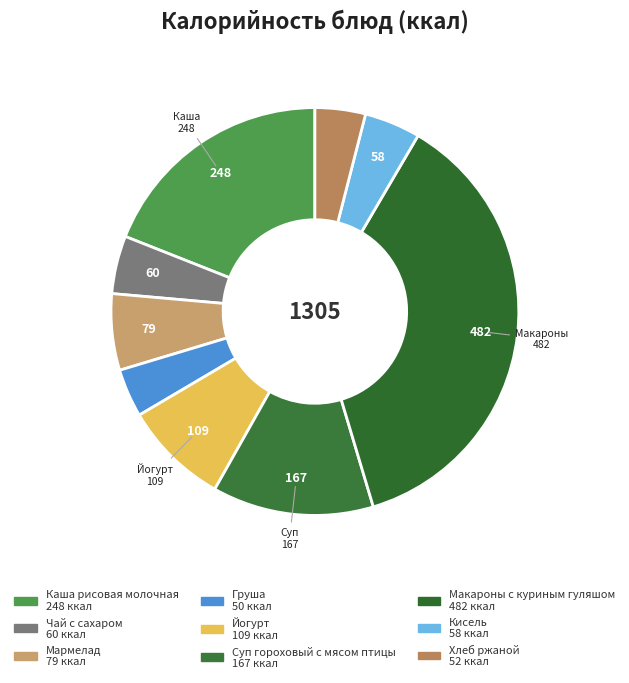

What is the largest slice in the pie chart?

Макароны с куриным гуляшом